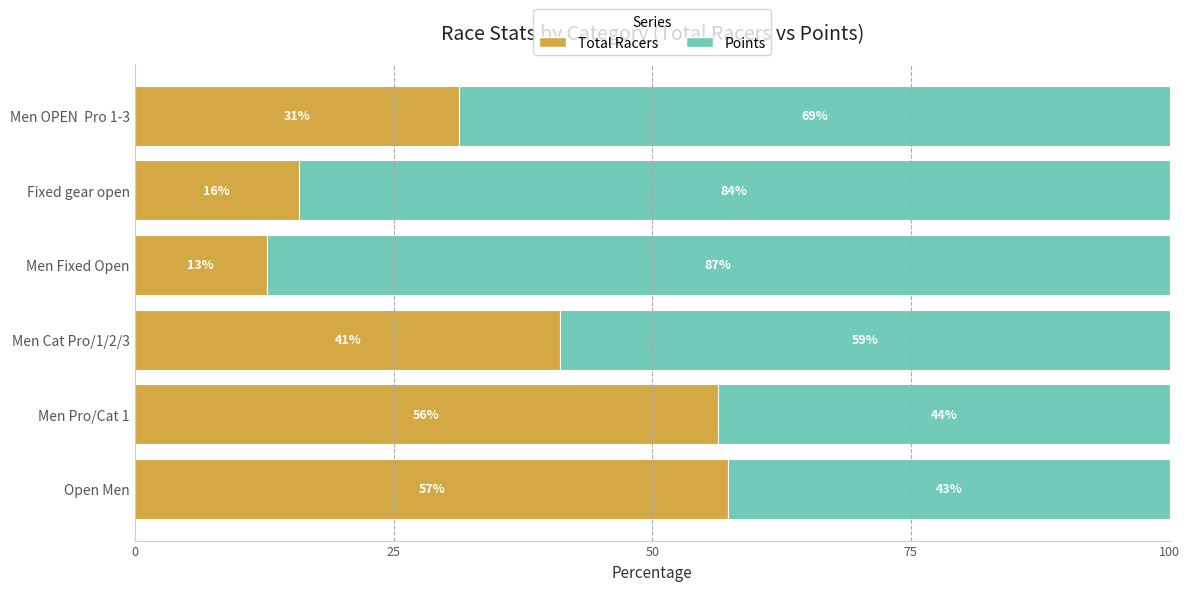

What are all the series names shown in the legend?

Total Racers, Points